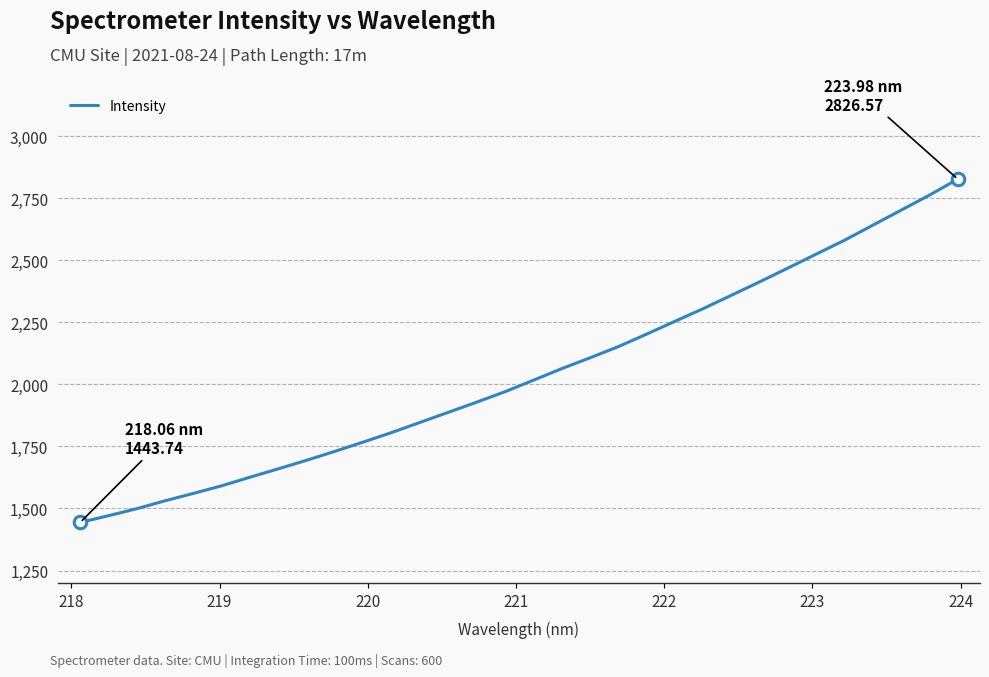

What is the minimum value shown in the chart?

1443.7